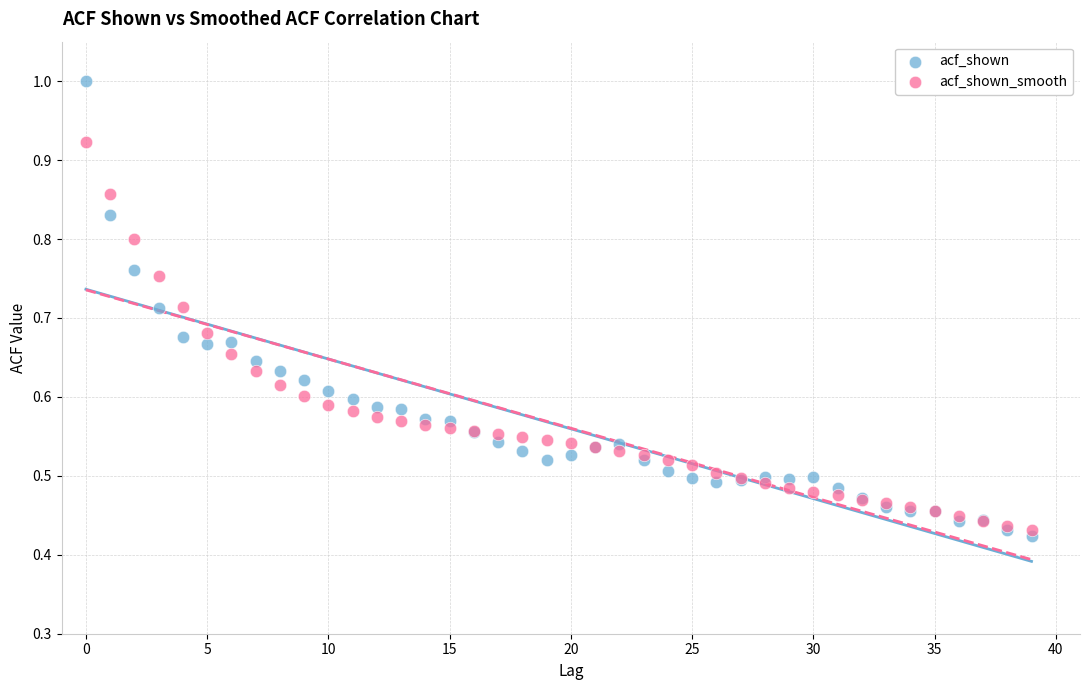

Which series reaches the maximum Y coordinate?

acf_shown